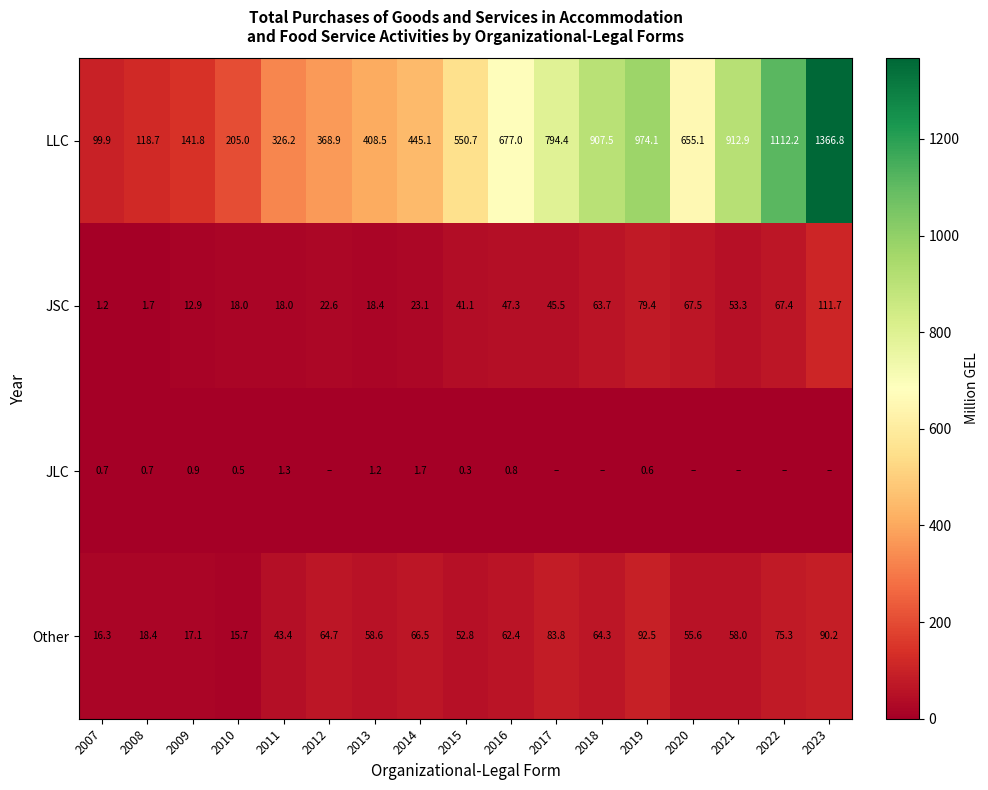

At which category is the sum across all series the highest?

2023